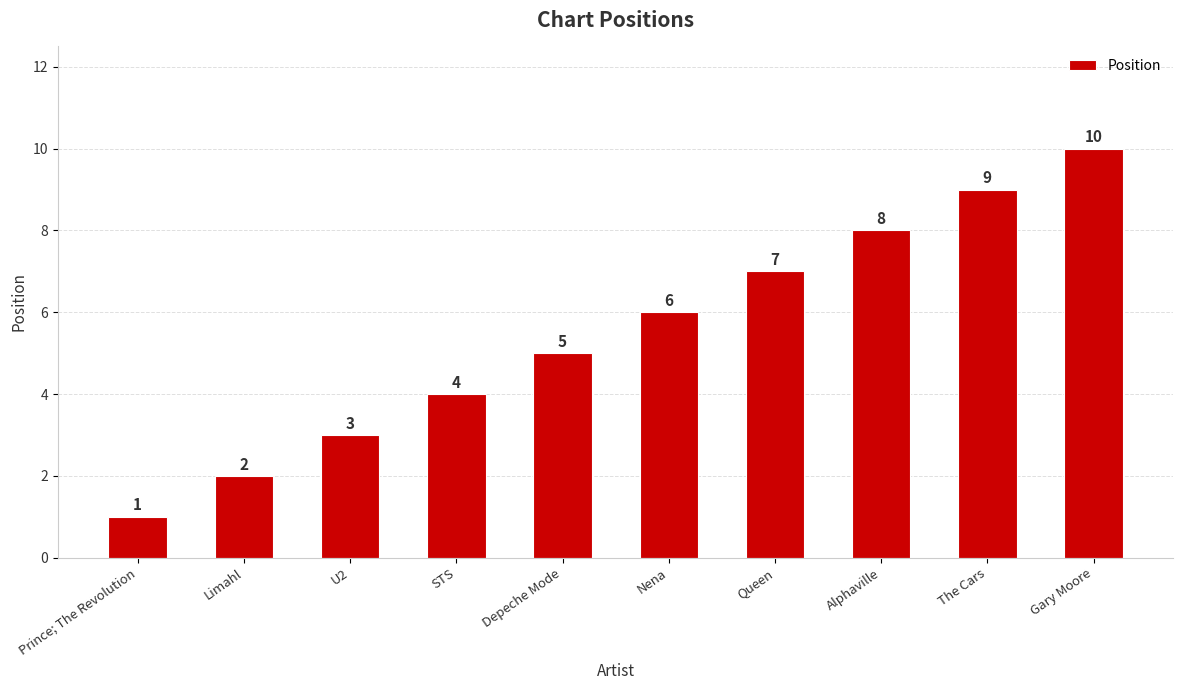

What is the approximate value at Nena?

6